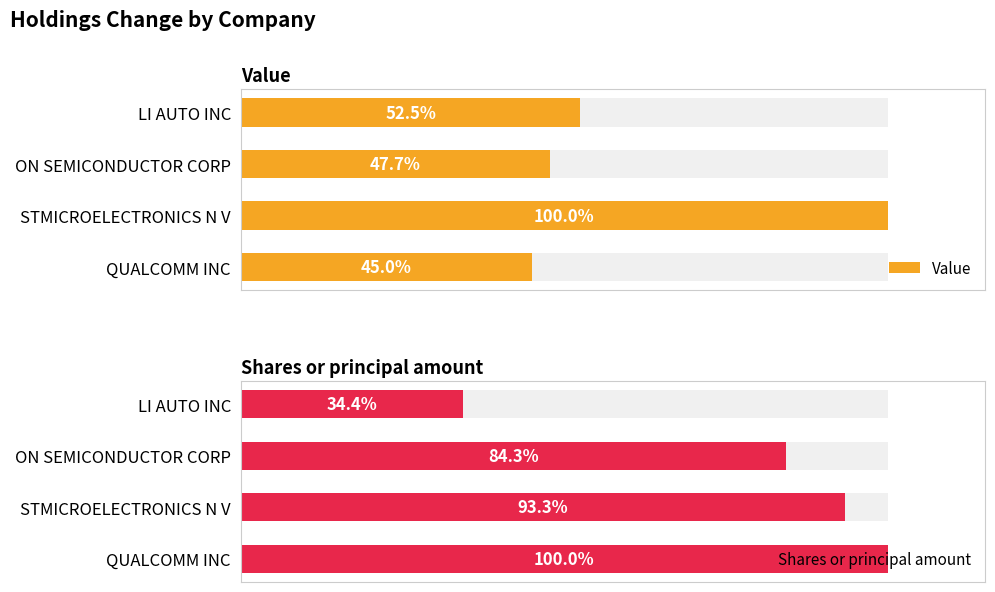

Is the value of Value at QUALCOMM INC greater than the value of Shares or principal amount at LI AUTO INC?

Yes